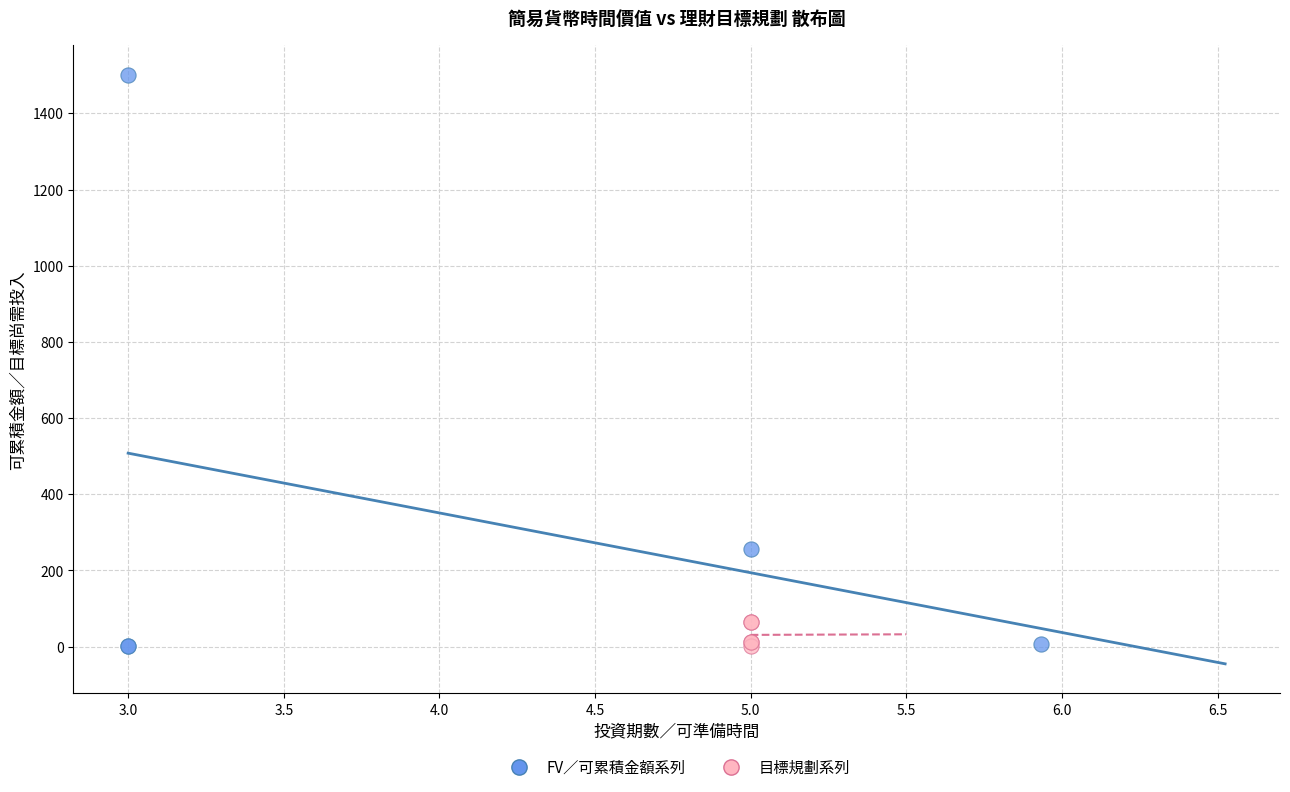

Which series reaches the maximum Y coordinate?

FV／可累積金額系列